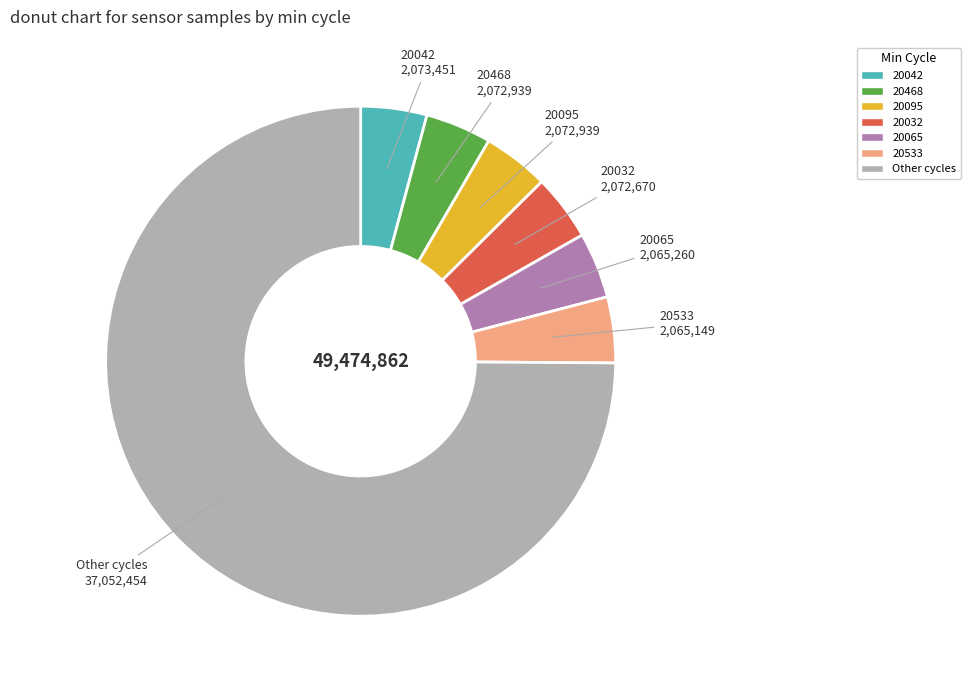

Does Other cycles represent more than half of the total?

Yes